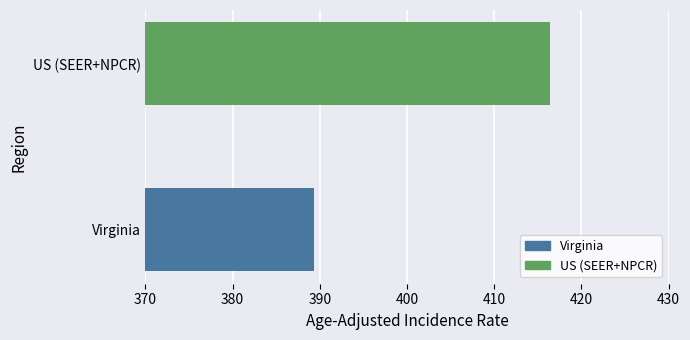

What is the change in value from Virginia to US (SEER+NPCR)?

+27.1